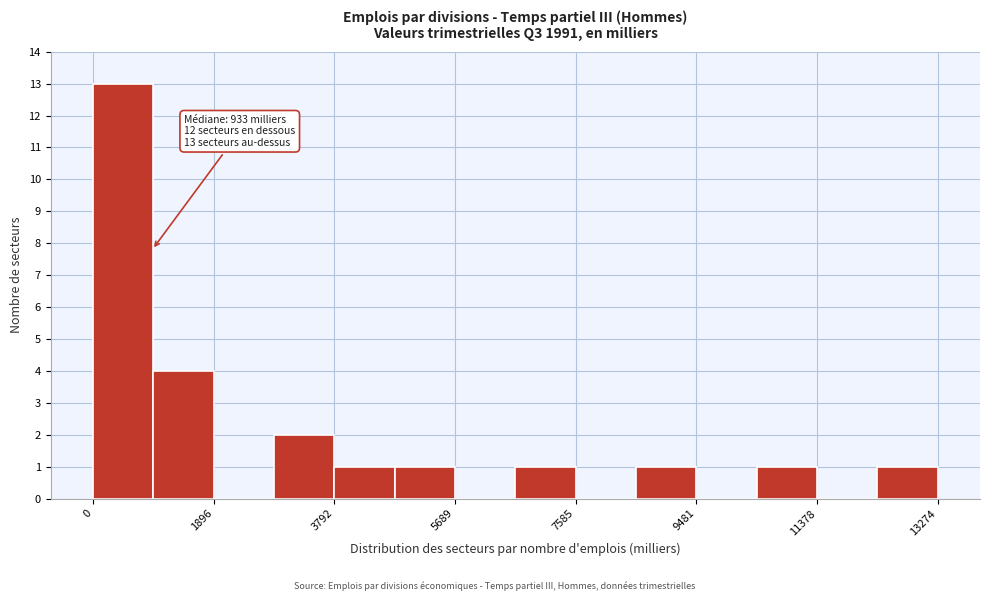

Which range on the x-axis has the tallest bar?

0 to 1000